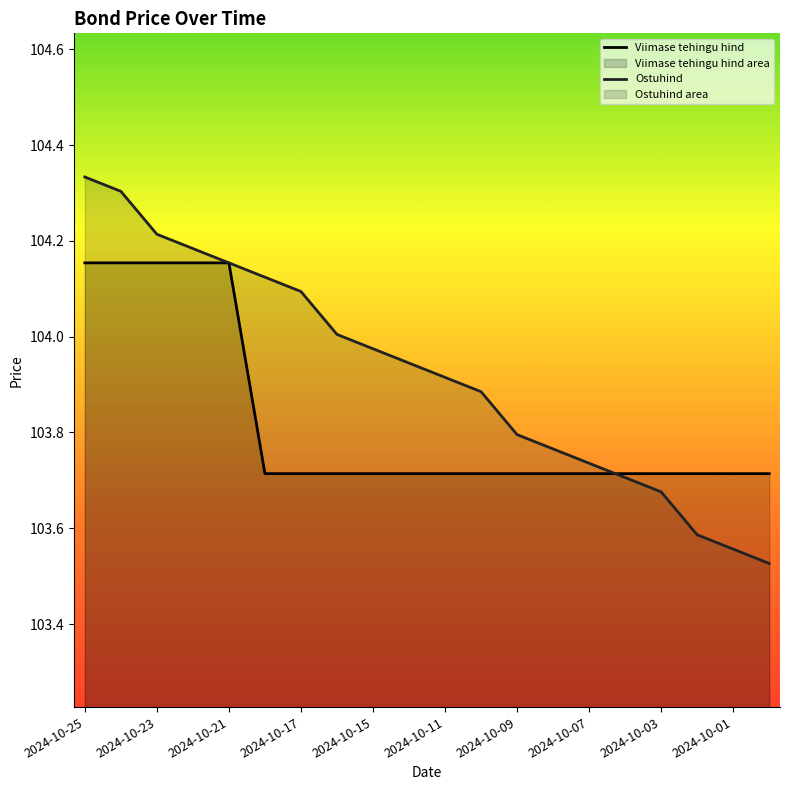

What is the label of the 15th point from the right?

2024-10-18